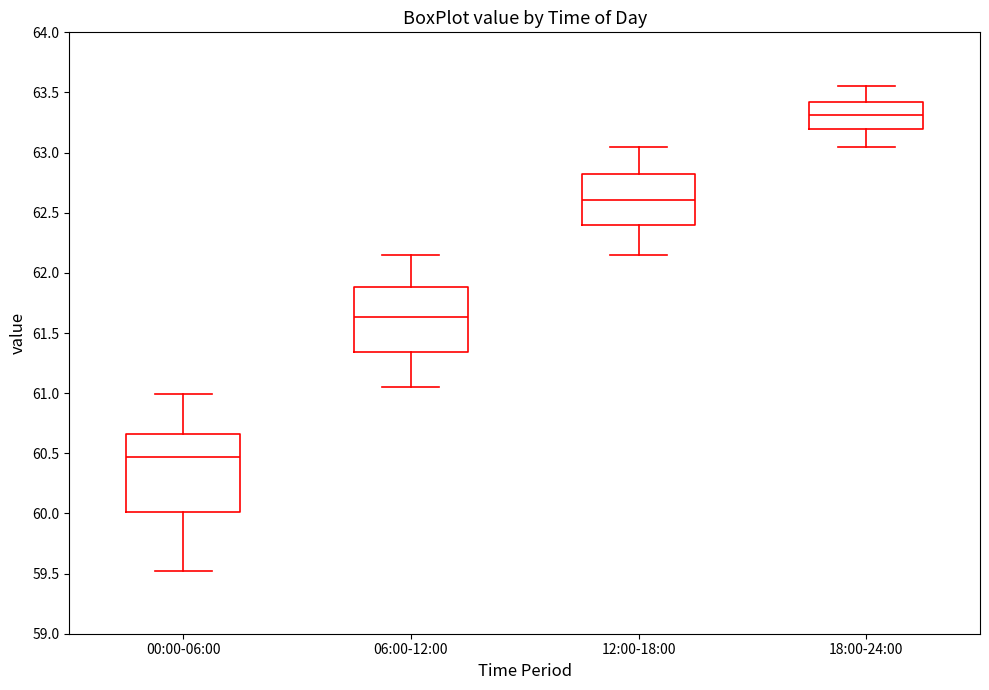

Reading left to right, transcribe this box plot: for each box, give where its median line is, the range the box spans, and where its two whiskers end, as read against the y-axis. The values are not printed on the chart, so give them approximately, as read against the axis.

00:00-06:00: median 60.45, box 60.00 to 60.65, whiskers 59.50 to 61.00
06:00-12:00: median 61.65, box 61.35 to 61.90, whiskers 61.05 to 62.15
12:00-18:00: median 62.60, box 62.40 to 62.80, whiskers 62.15 to 63.05
18:00-24:00: median 63.30, box 63.20 to 63.40, whiskers 63.05 to 63.55